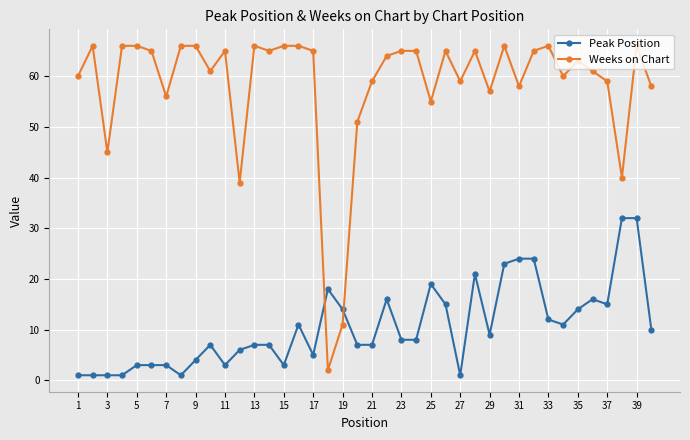

Which series has the widest spread of values?

Weeks on Chart